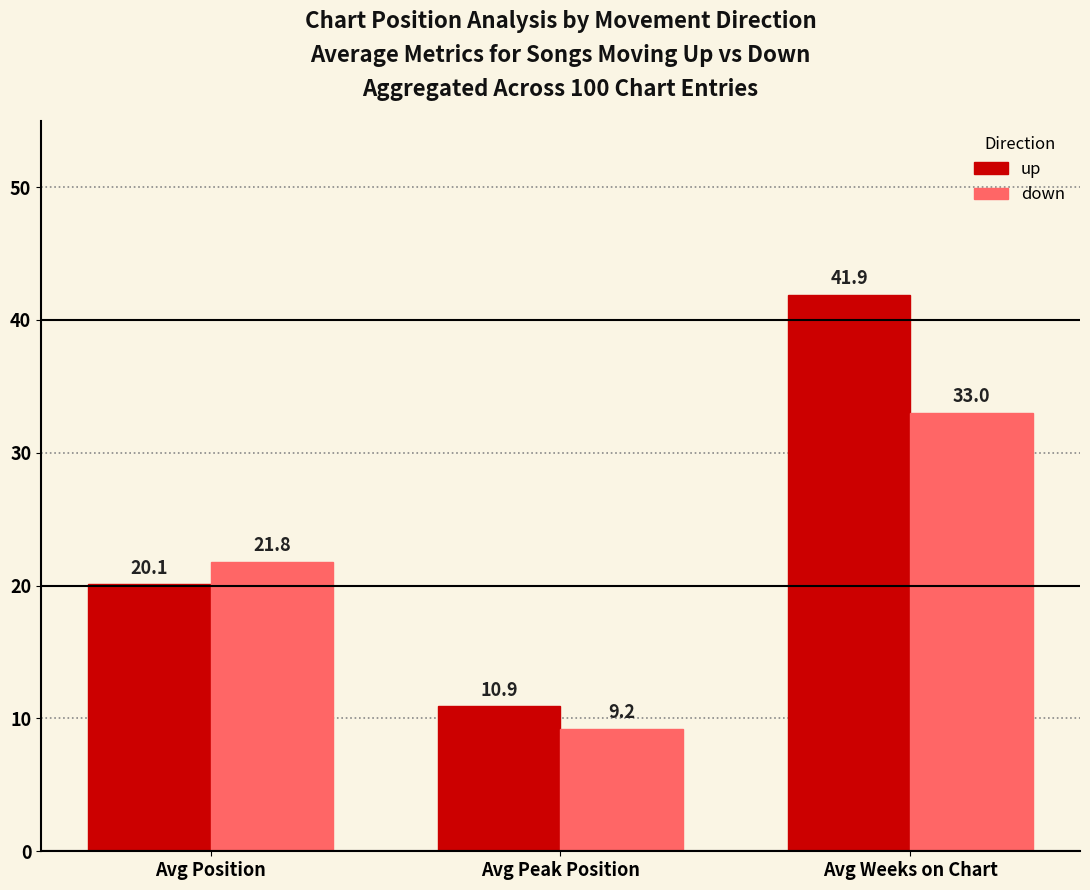

How many bars are there in total?

6